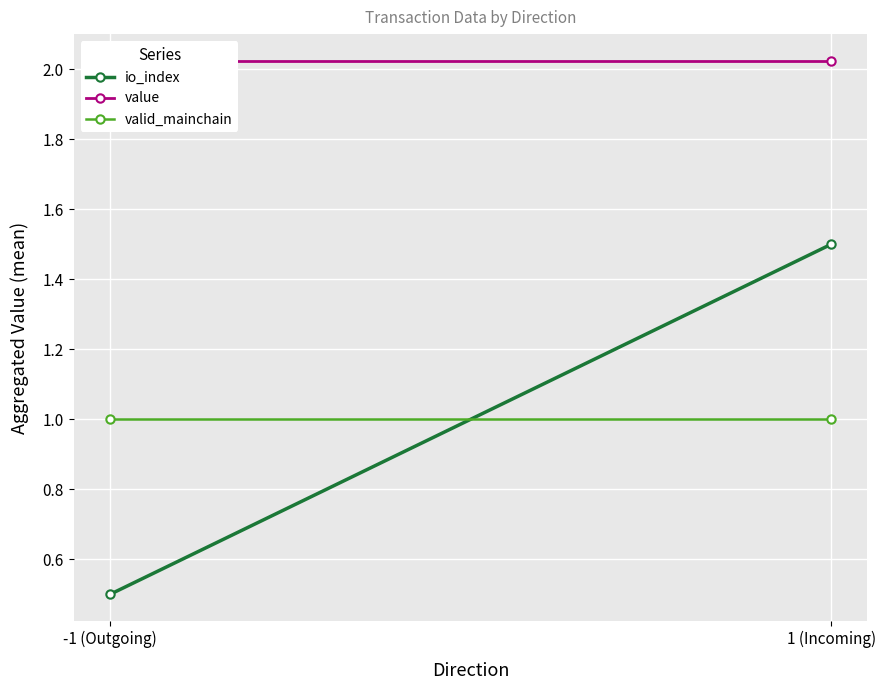

What are all the series names shown in the legend?

io_index, value, valid_mainchain